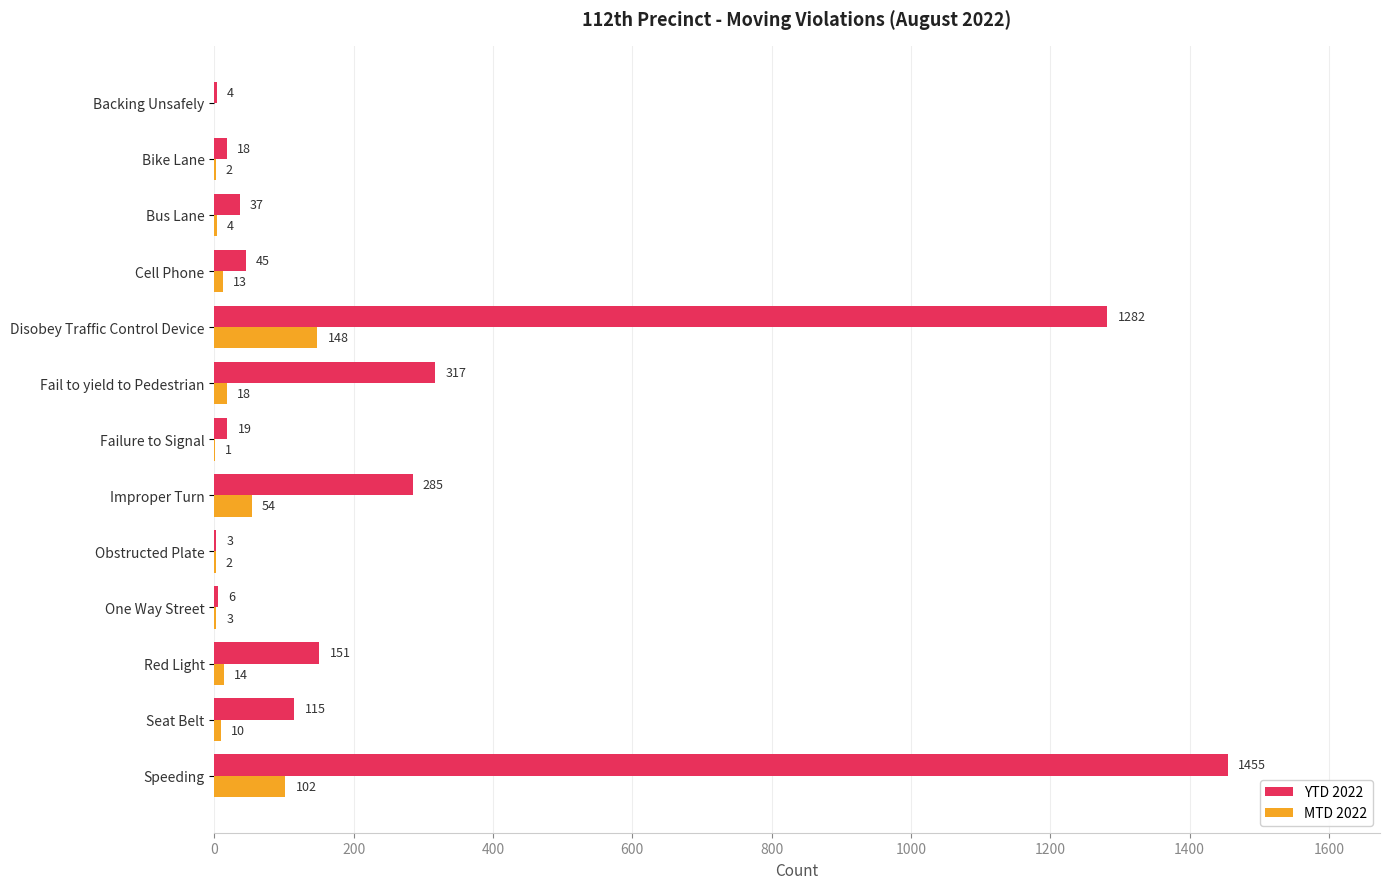

Read the YTD 2022 value at Seat Belt, to the nearest 100.

100